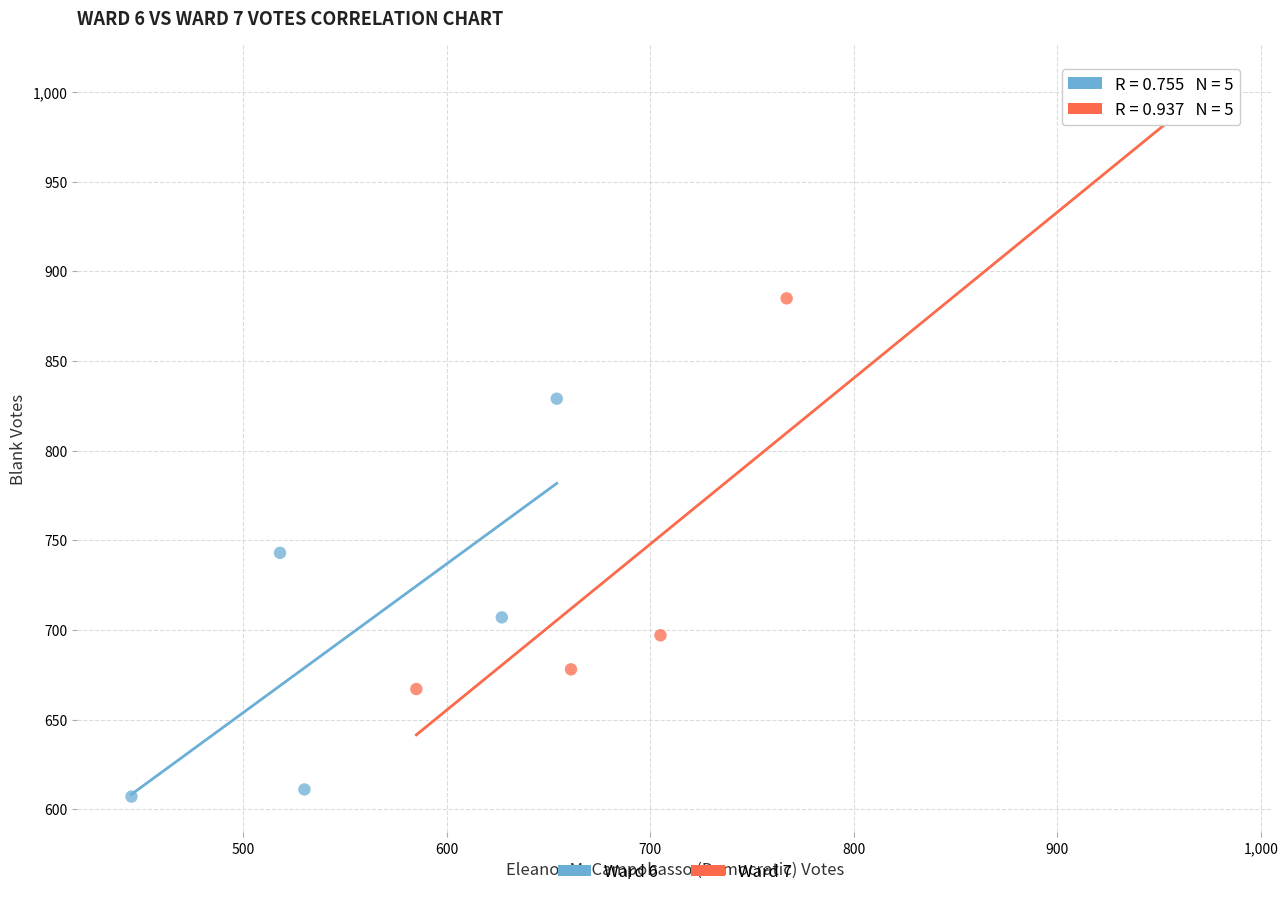

Which series has the largest Y range (max minus min)?

Ward 7